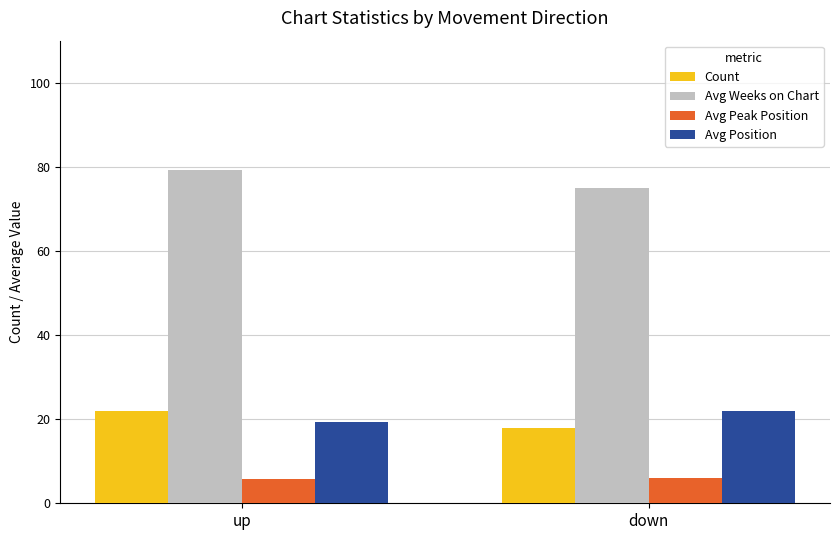

What is the spread (max minus min) of values at up?

73.5